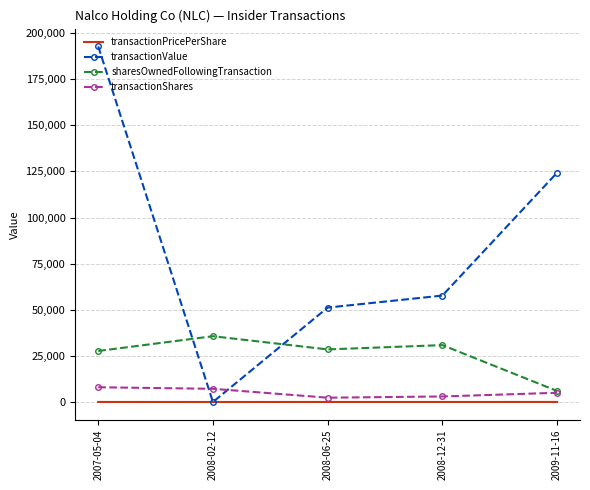

At which label does transactionValue reach its minimum?

2008-02-12